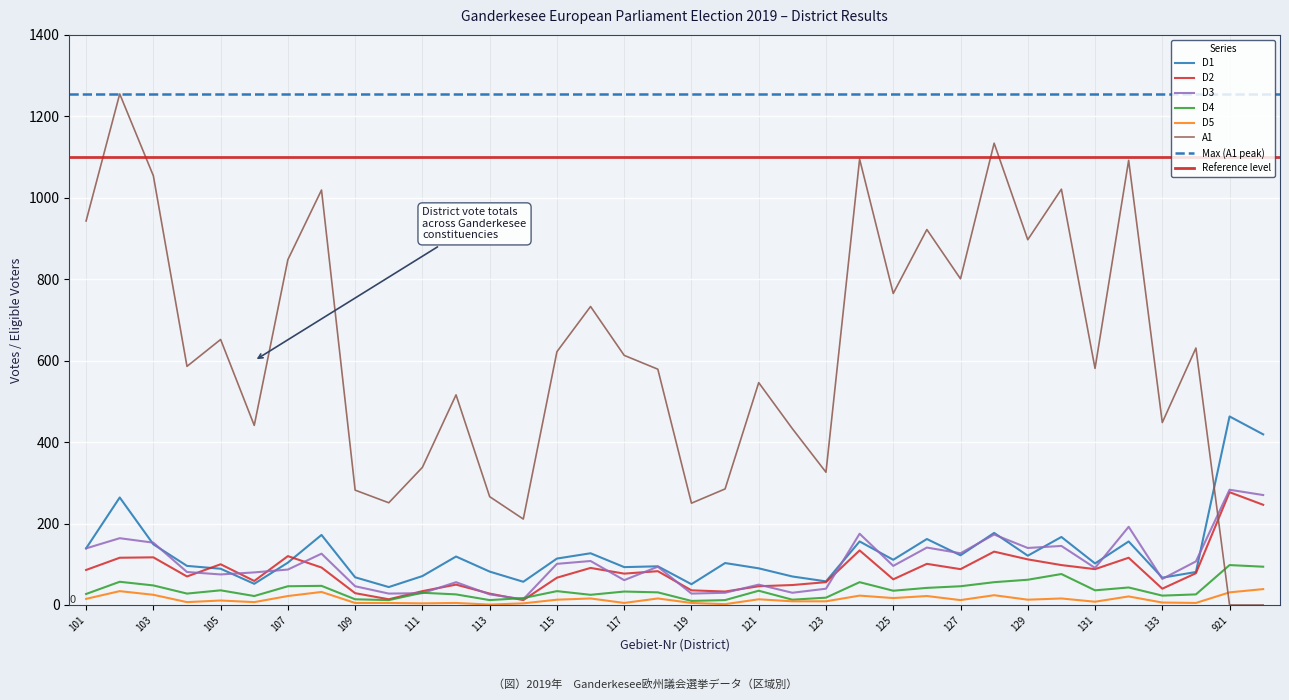

What is the spread (max minus min) of values at 107?

826